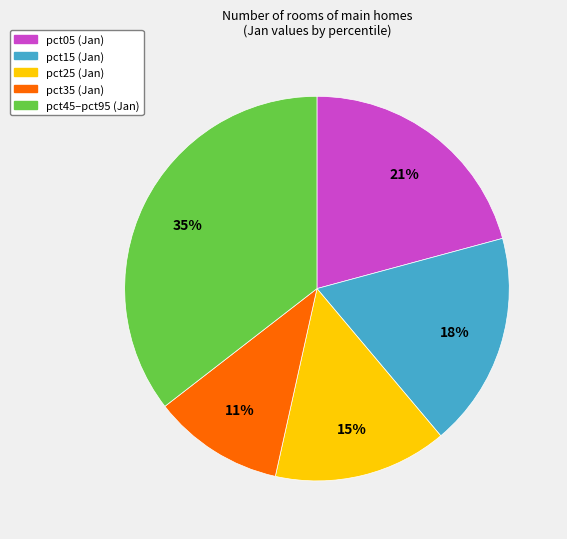

How many slices are in this pie chart?

5